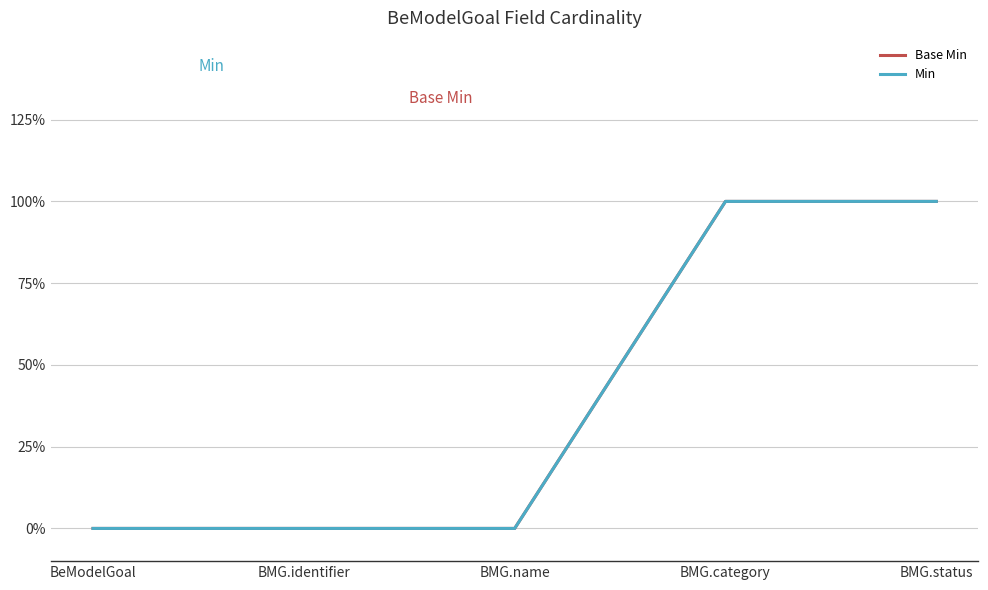

At which category is the sum across all series the highest?

BMG.category